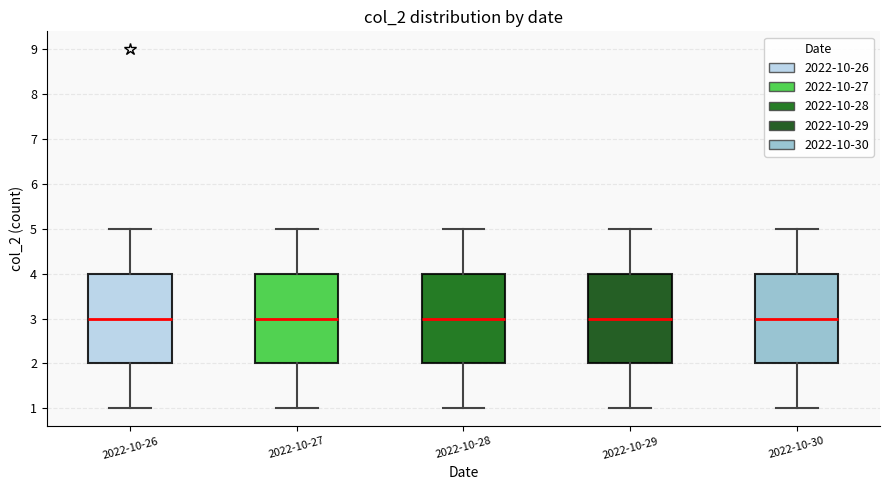

Reading left to right, transcribe this box plot: for each box, give where its median line is, the range the box spans, and where its two whiskers end, as read against the y-axis. The values are not printed on the chart, so give them approximately, as read against the axis.

2022-10-26: median 3, box 2 to 4, whiskers 1 to 5
2022-10-27: median 3, box 2 to 4, whiskers 1 to 5
2022-10-28: median 3, box 2 to 4, whiskers 1 to 5
2022-10-29: median 3, box 2 to 4, whiskers 1 to 5
2022-10-30: median 3, box 2 to 4, whiskers 1 to 5